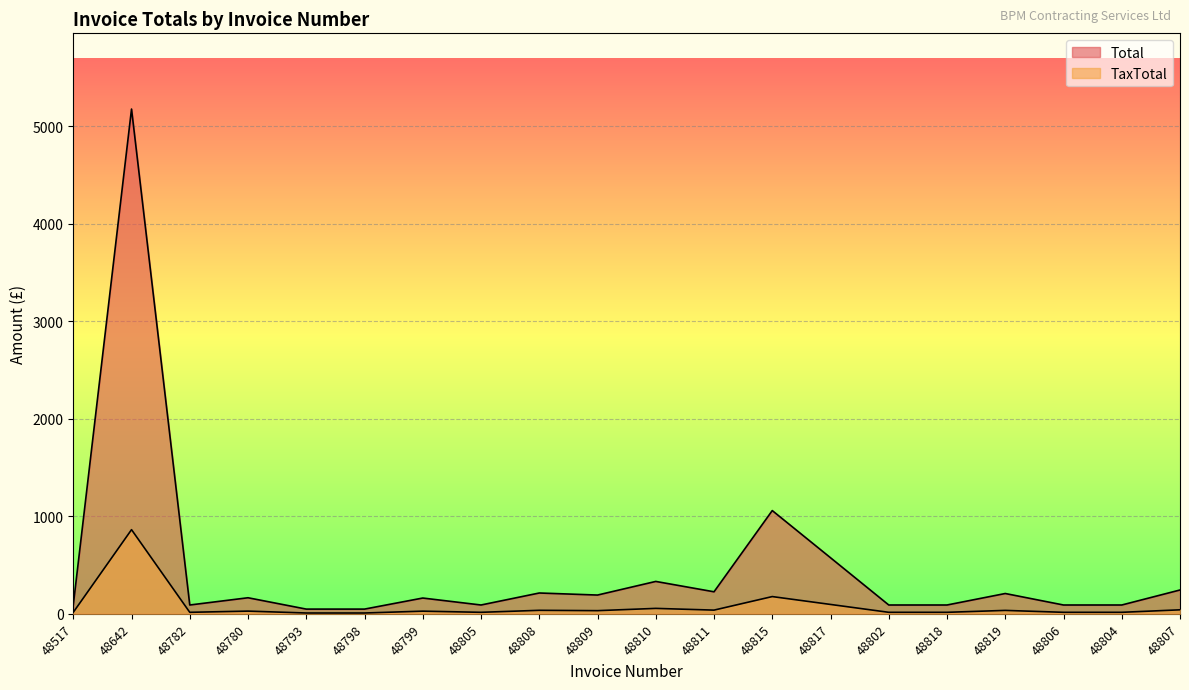

How many lines are shown in the chart?

2